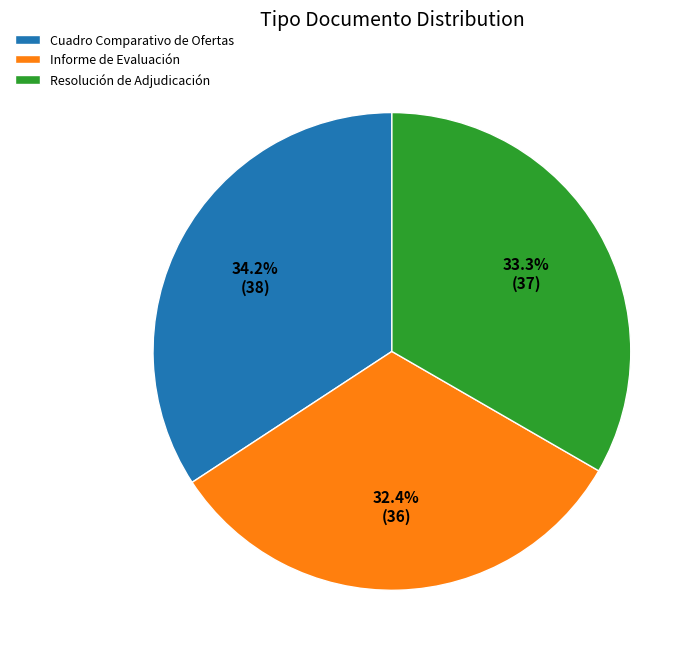

How many slices are in this pie chart?

3